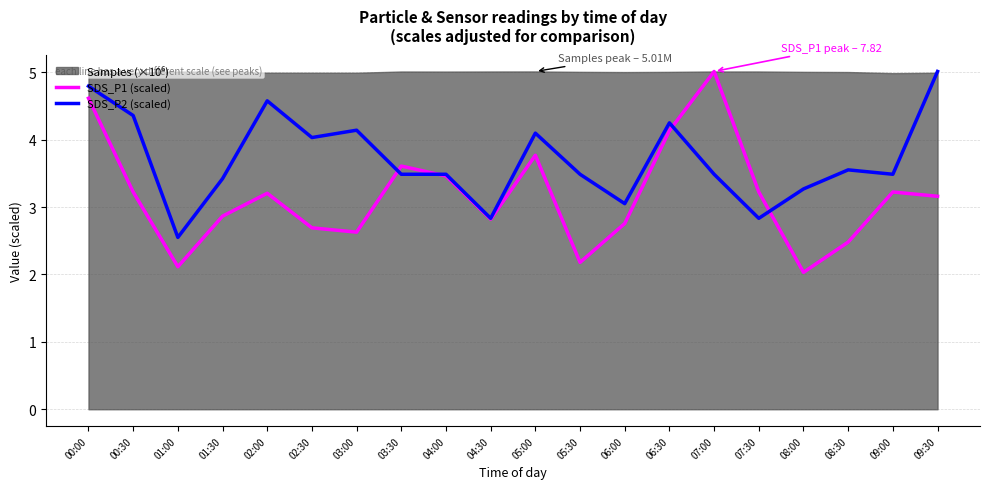

The SDS_P2 (scaled) series shows 2.1 at 03:00. True or false?

False